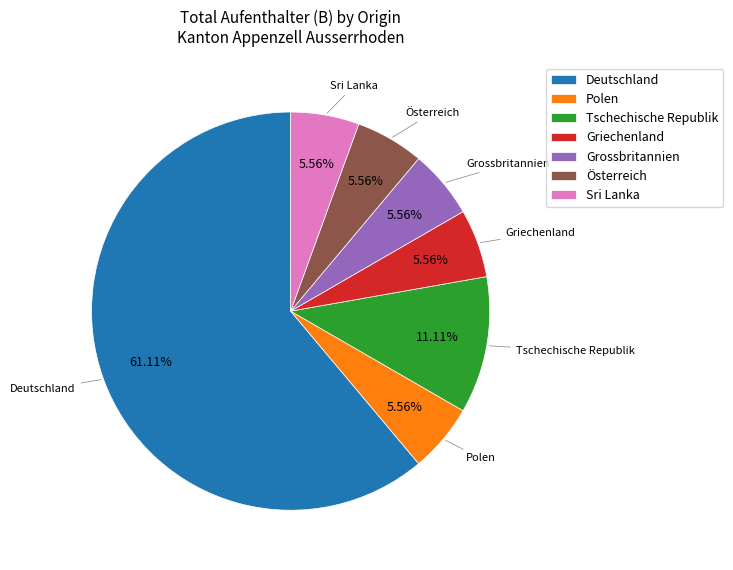

Is Deutschland the majority of the pie?

Yes